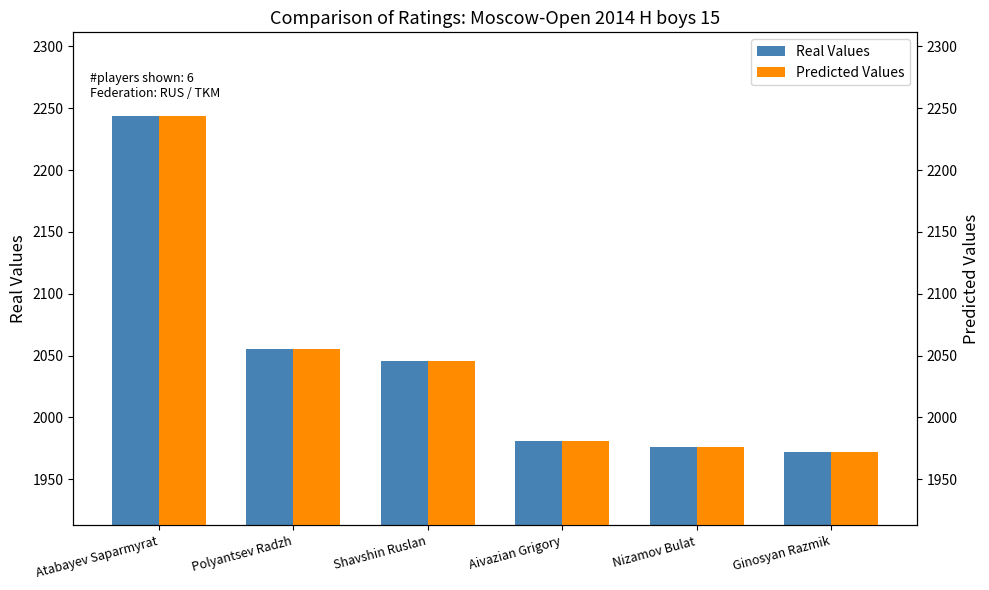

Reading left to right, list all the values displayed in this chart.

Real Values: 2244	2055	2046	1981	1976	1972
Predicted Values: 2244	2055	2046	1981	1976	1972